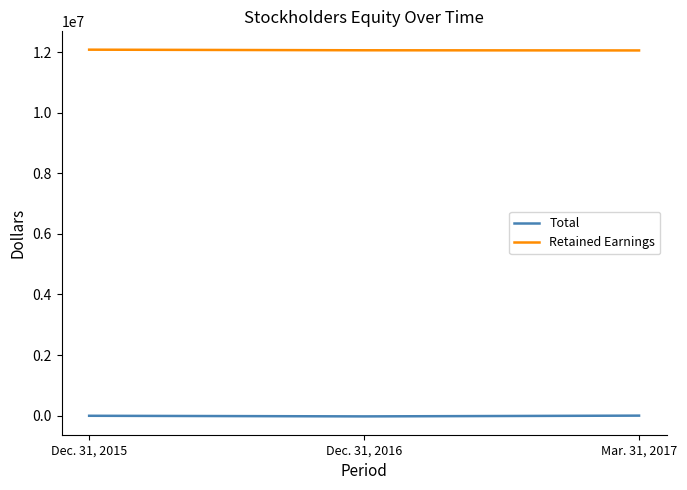

Rank the categories by Total value from highest to lowest.

Mar. 31, 2017, Dec. 31, 2015, Dec. 31, 2016